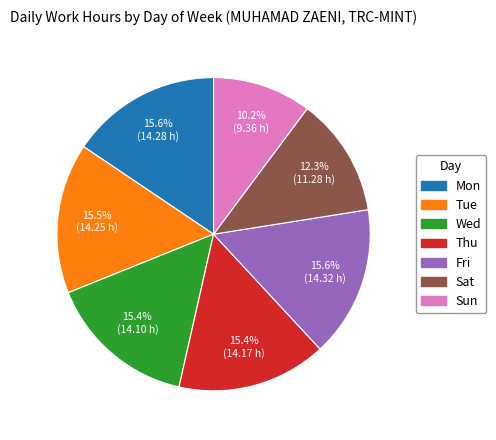

How many segments does this pie chart have?

7